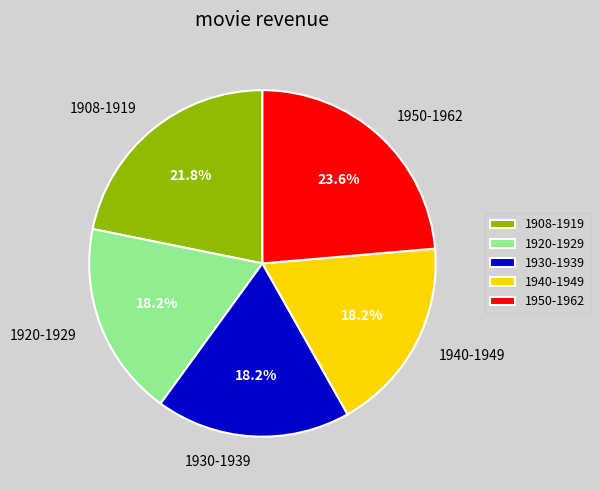

What percentage is the 1908-1919 slice, to the nearest percent?

22%